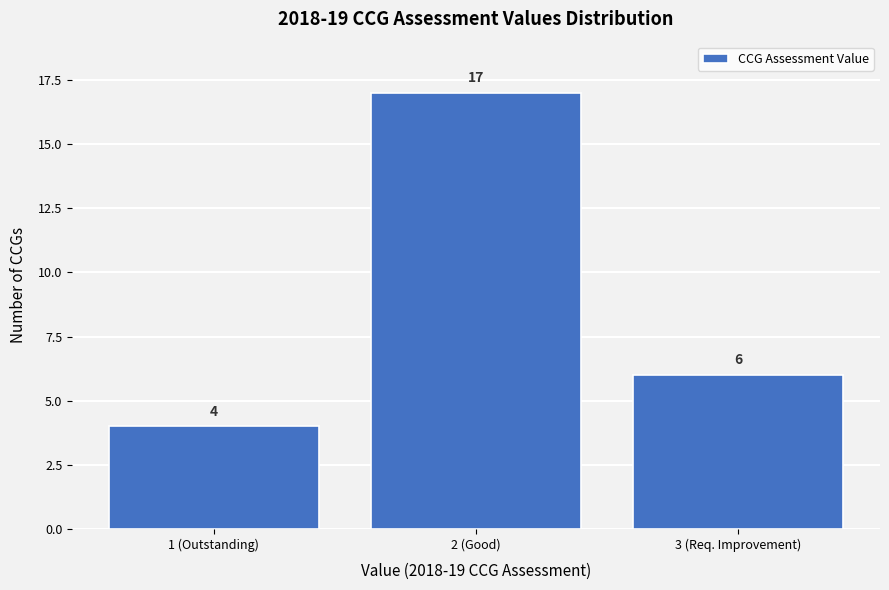

Reading left to right, transcribe all the data shown in this chart.

4	17	6